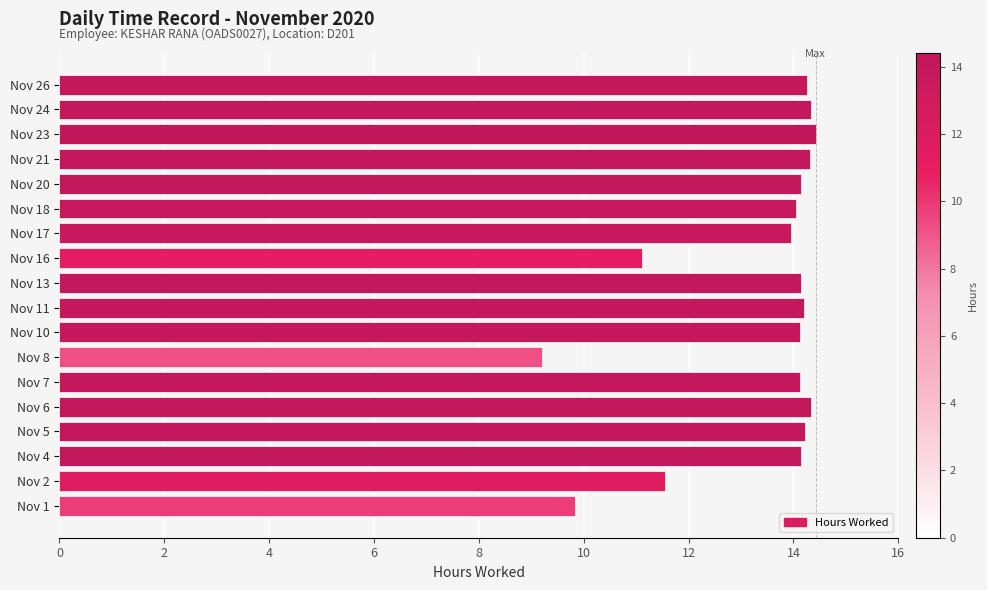

Read the value at Nov 8.

9.2